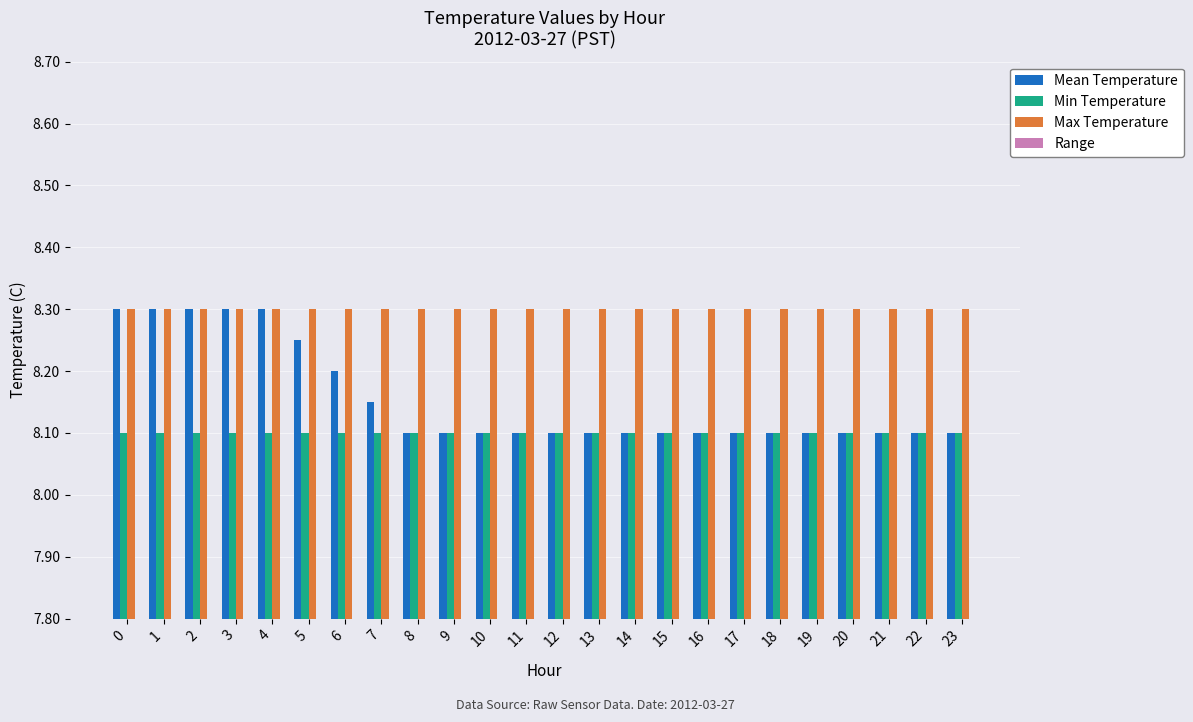

Count the number of categories in the chart.

24